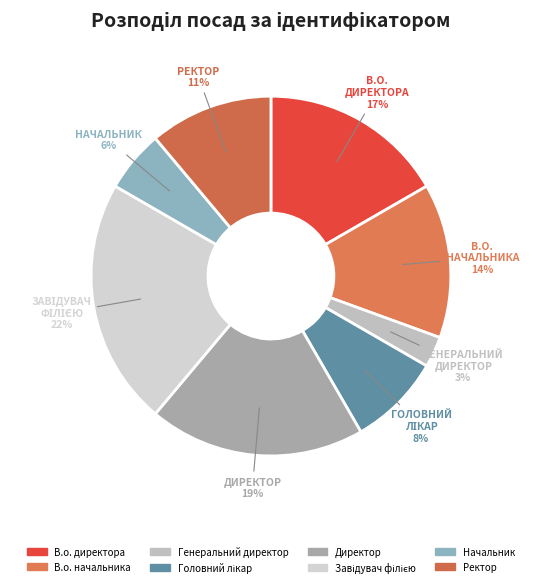

How many slices are in this pie chart?

8